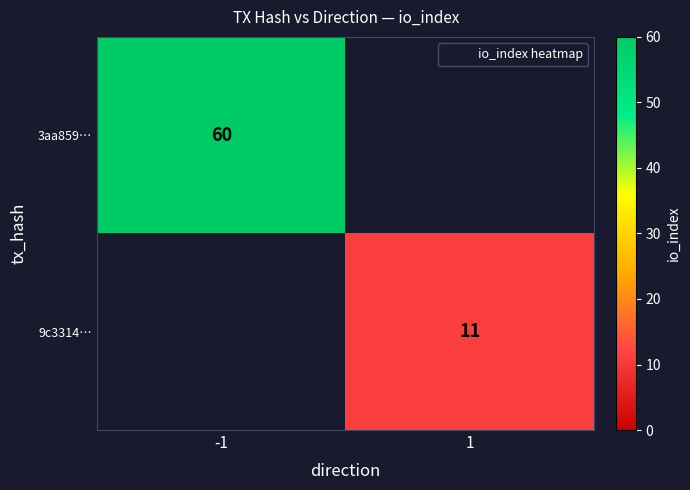

Is the value of 9c3314… at 1 greater than the value of 3aa859… at -1?

No